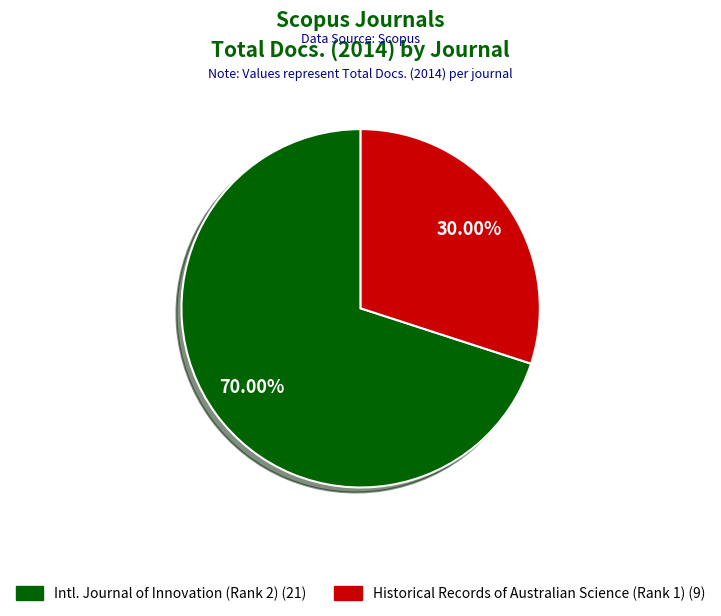

What is the ratio of the value at Historical Records of Australian Science (Rank 1) (9) to the value at Intl. Journal of Innovation (Rank 2) (21)?

0.4